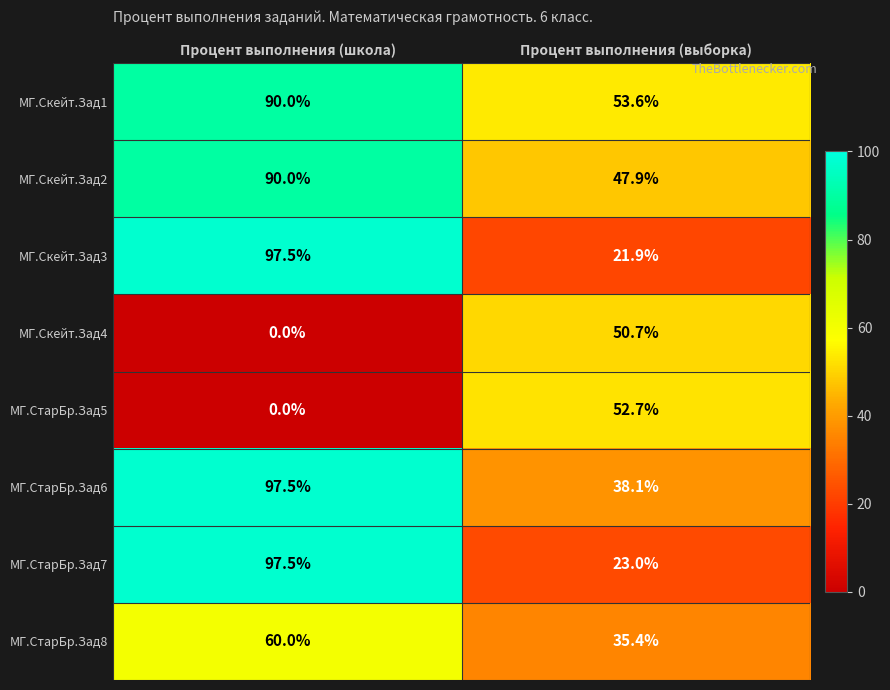

Is it true that МГ.СтарБр.Зад8 equals 60.0 at Процент выполнения (школа)?

True